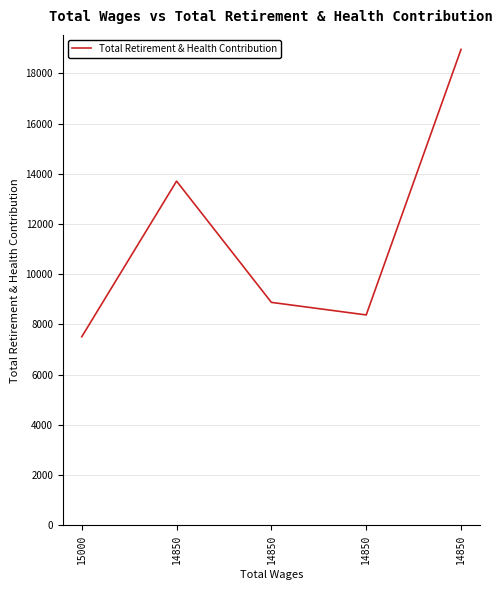

True or false: the data shows 8379 at 14850.

True